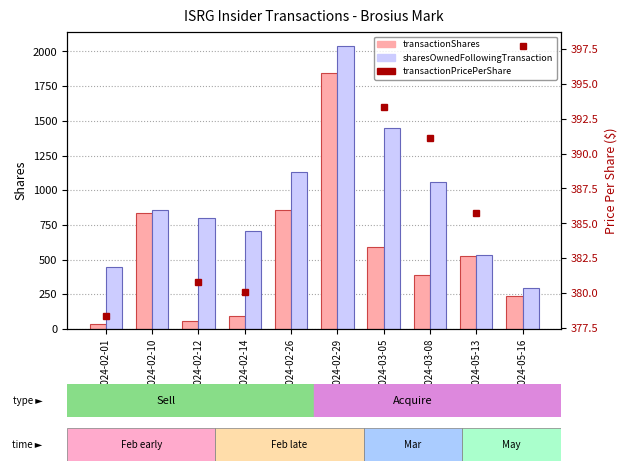

What is the difference between the second highest and second lowest values in the transactionShares series?

795